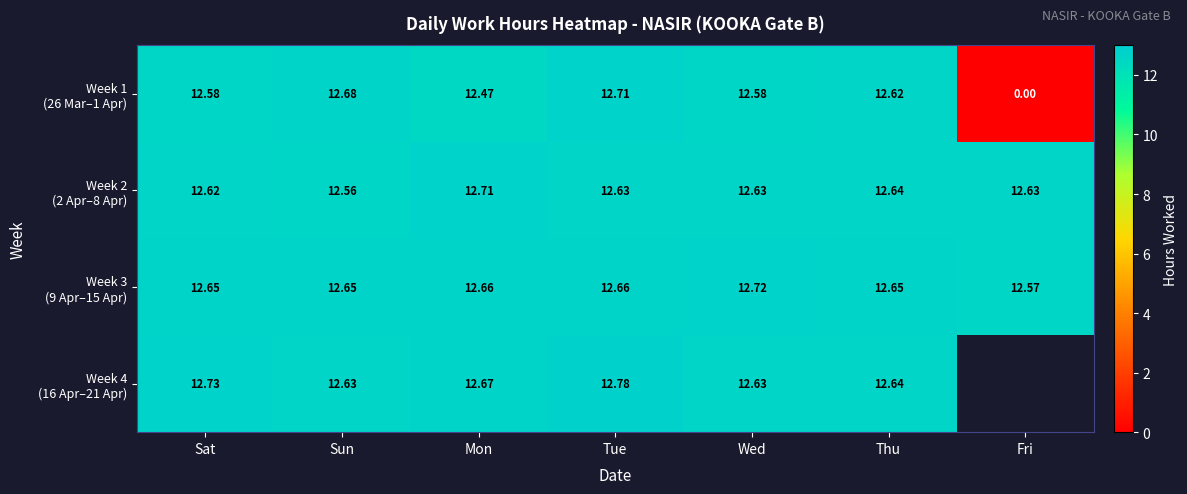

Count the Week 2 (2 Apr–8 Apr) values in the range 12 to 13.

7